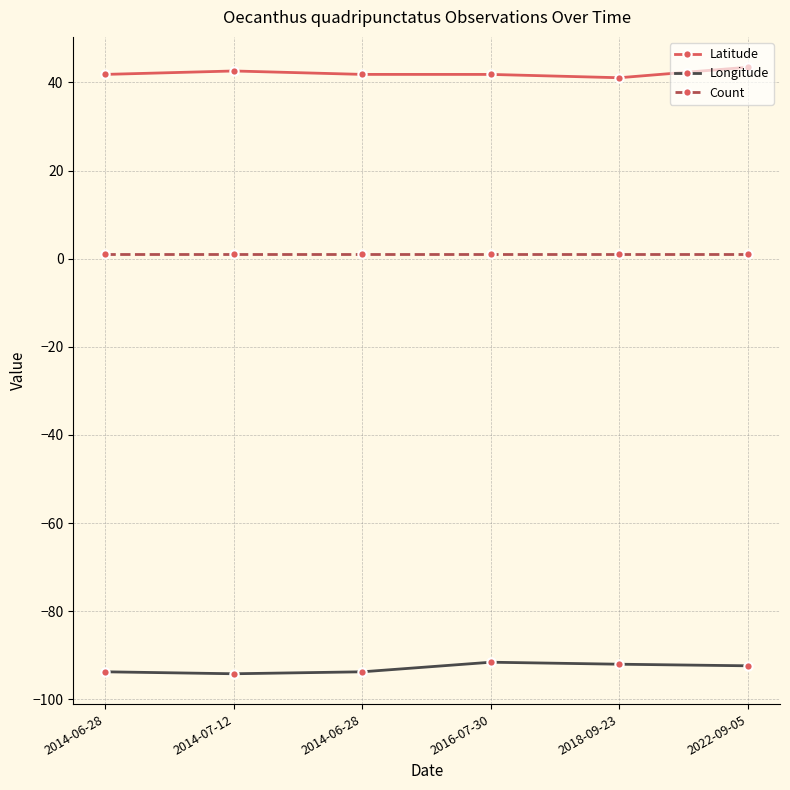

How many lines are shown in the chart?

3